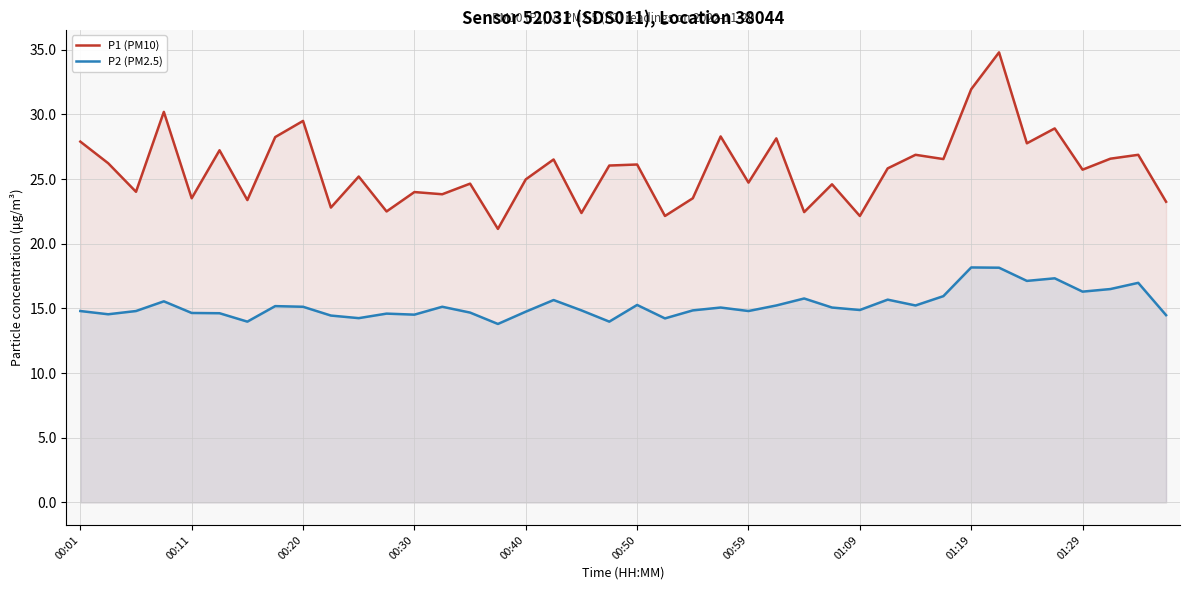

How many data points does each series have?

40